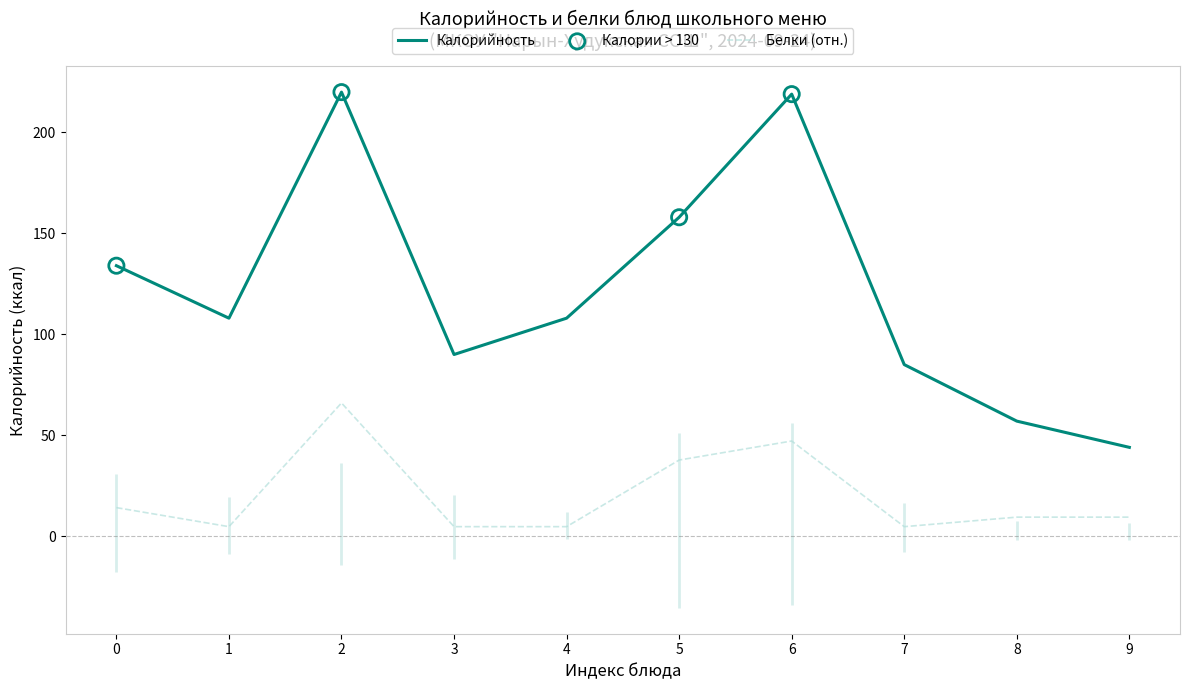

The value of Белки (отн.) at 2 is 66.0. True or false?

True